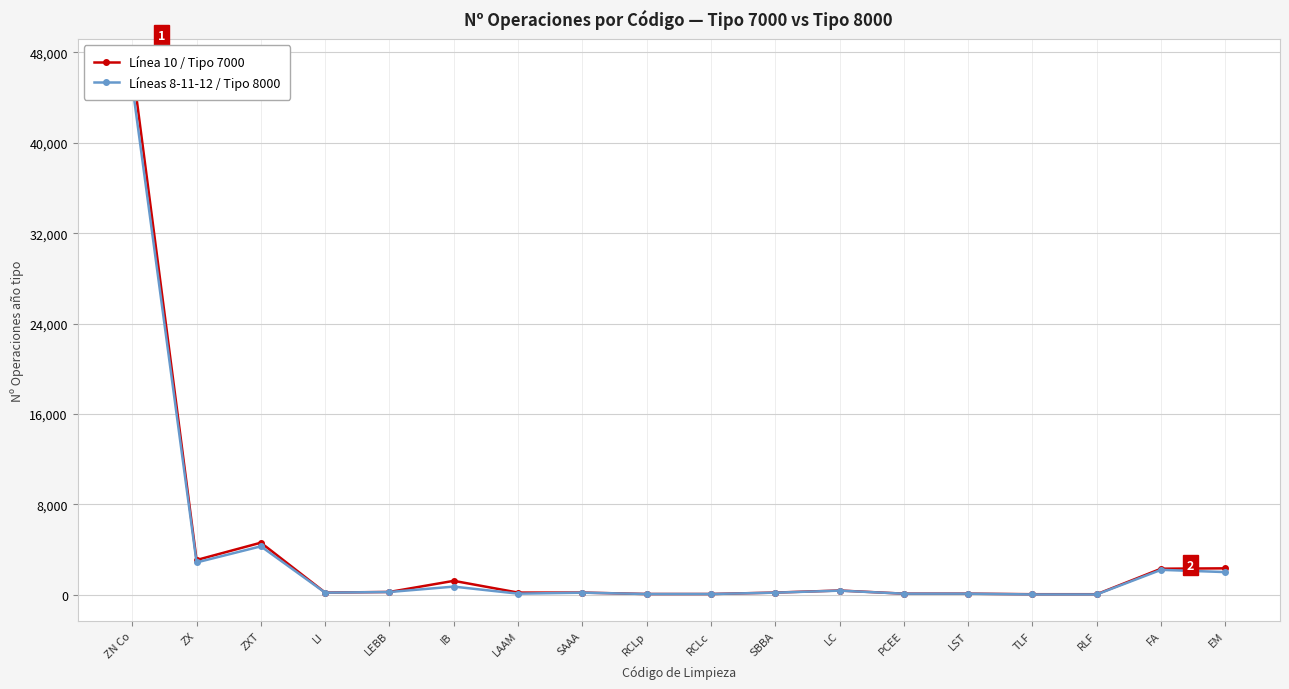

True or false: Línea 10 / Tipo 7000 and Líneas 8-11-12 / Tipo 8000 cross at least once.

False